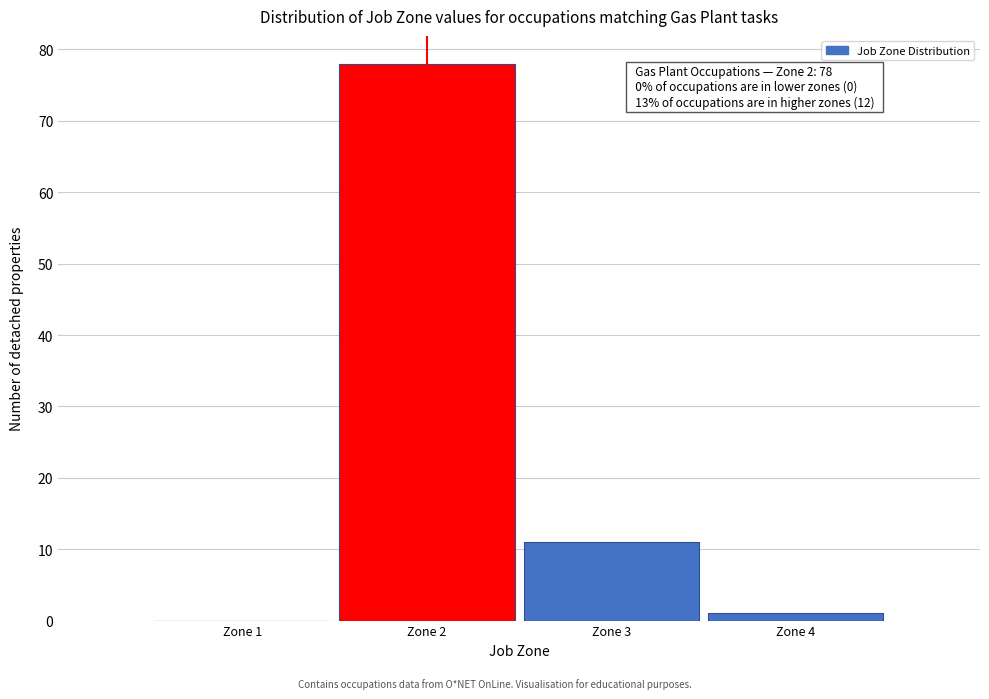

Reading right to left, what are all the values shown in this chart?

Zone 4=1	Zone 3=11	Zone 2=78	Zone 1=0